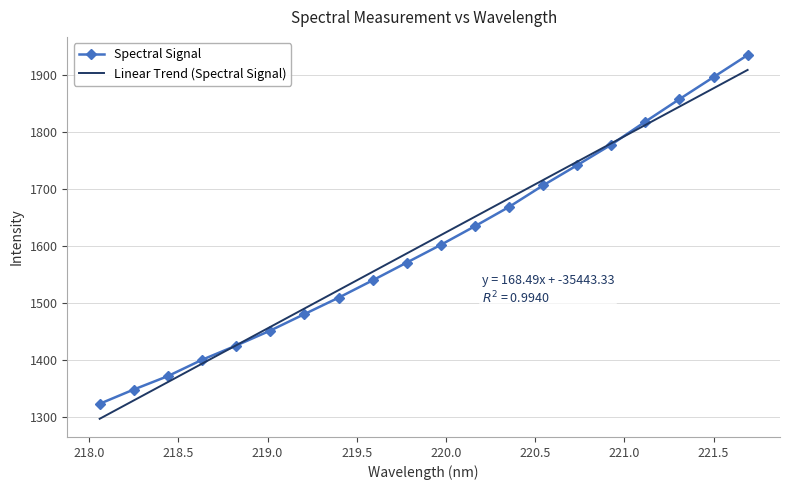

Reading right to left, extract all data points from this chart.

221.6902=1935.4	221.4993=1896.8	221.3083=1858.1	221.1174=1818.8	220.9264=1778.4	220.7354=1742.3	220.5444=1707.0	220.3533=1669.1	220.1623=1635.3	219.9712=1602.7	219.7801=1571.5	219.589=1540.4	219.3979=1509.9	219.2067=1481.2	219.0156=1452.3	218.8244=1426.1	218.6332=1401.1	218.442=1372.5	218.2508=1349.0	218.0596=1324.0